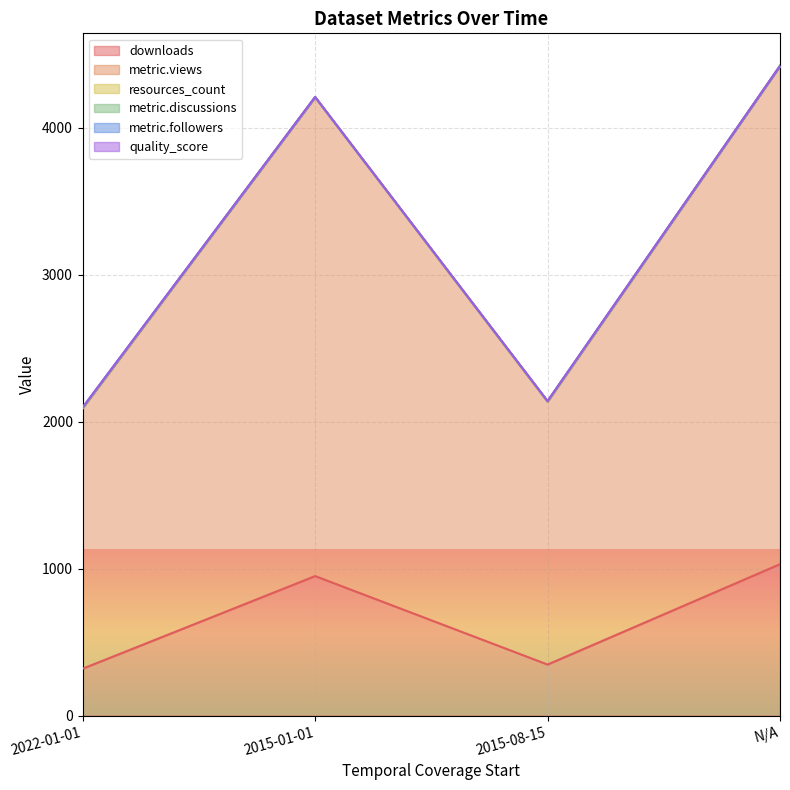

What is the average value of the metric.discussions series?

1.0